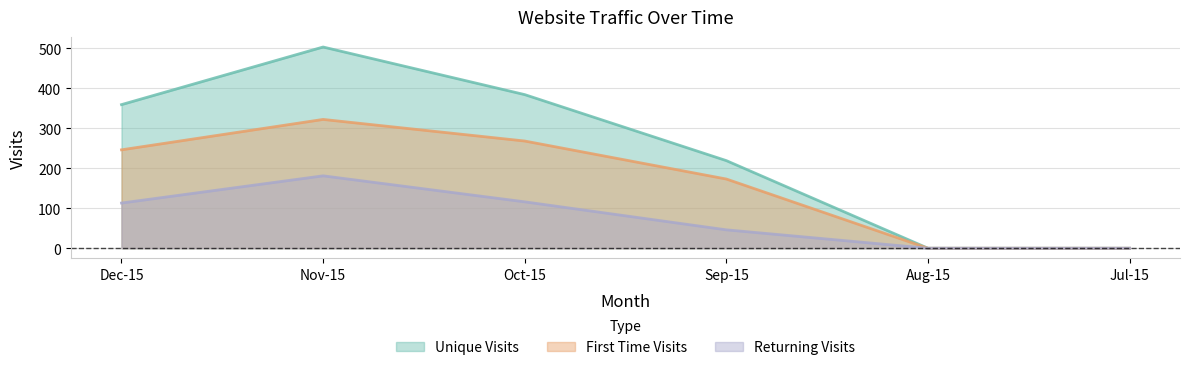

Which series has the largest total across all categories?

Unique Visits